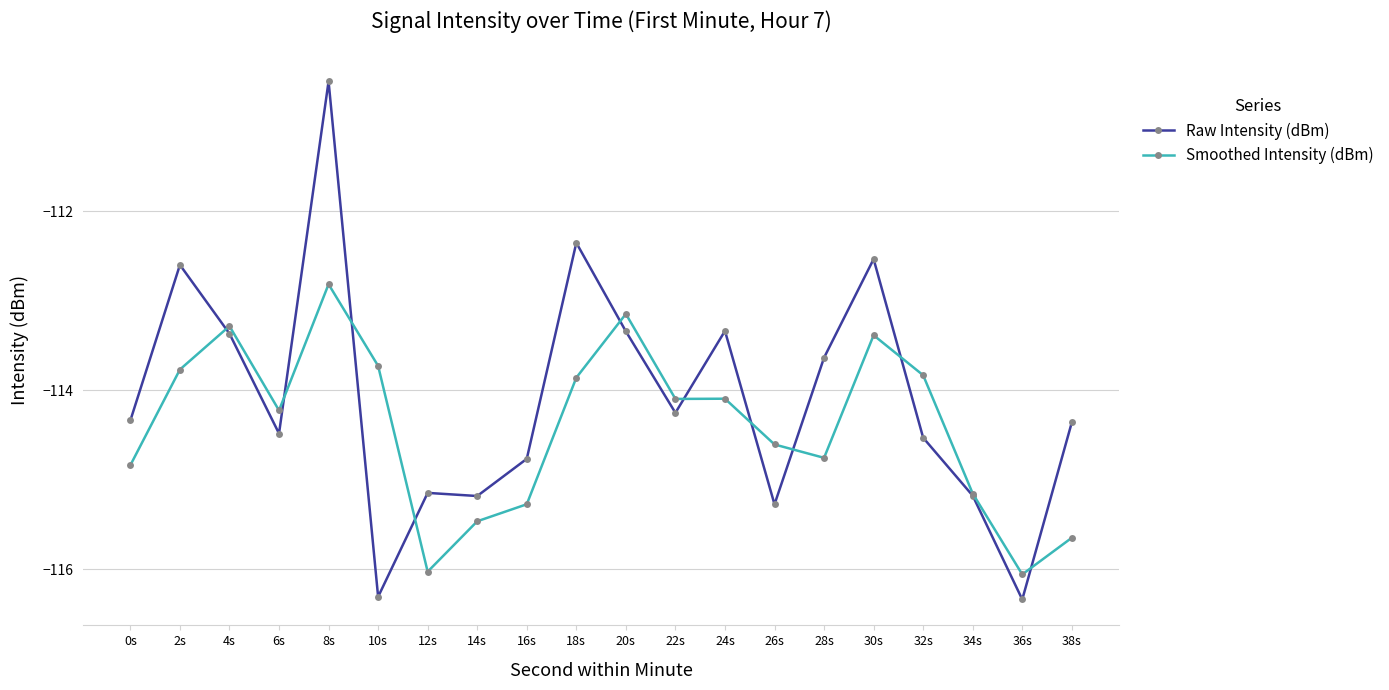

True or false: Raw Intensity (dBm) has a value of -163.9 at 8s.

False